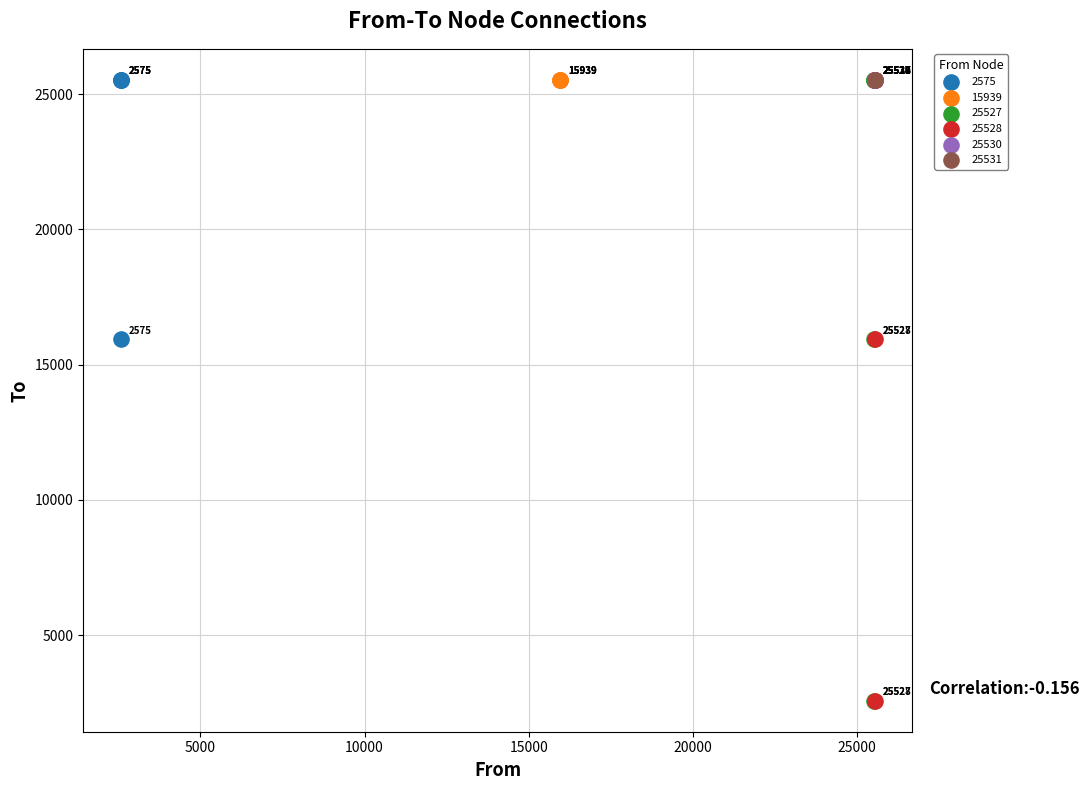

What are all the series names shown in the legend?

2575, 15939, 25527, 25528, 25530, 25531